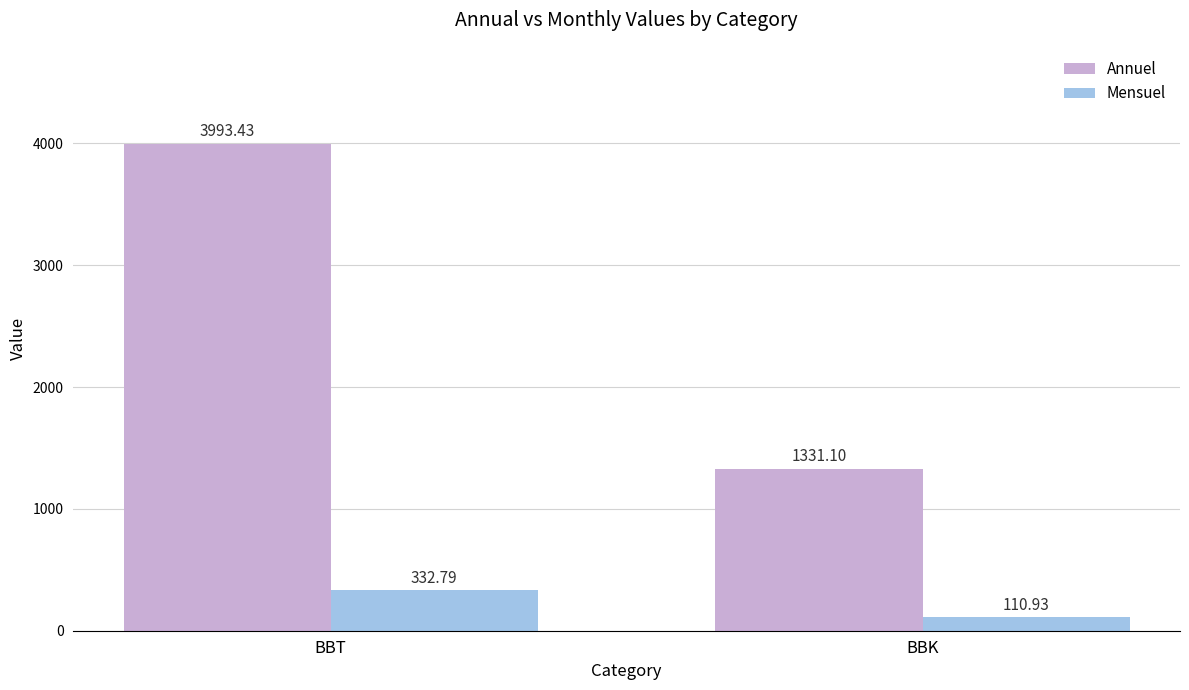

Rank the series at BBK from highest to lowest value.

Annuel, Mensuel